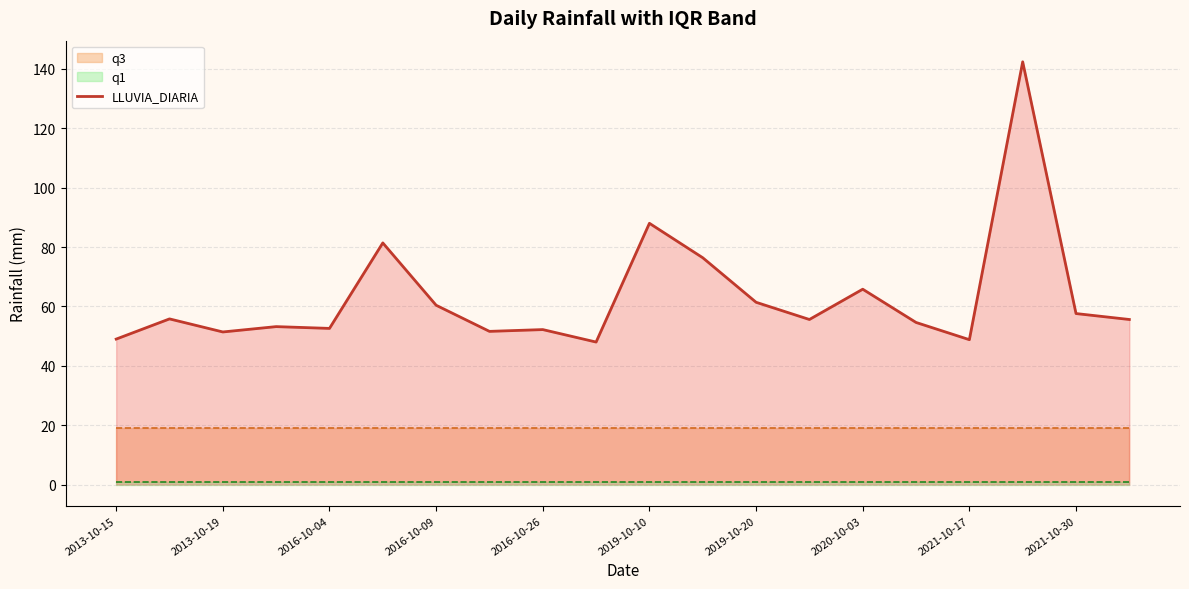

What is the maximum value for LLUVIA_DIARIA?

142.4